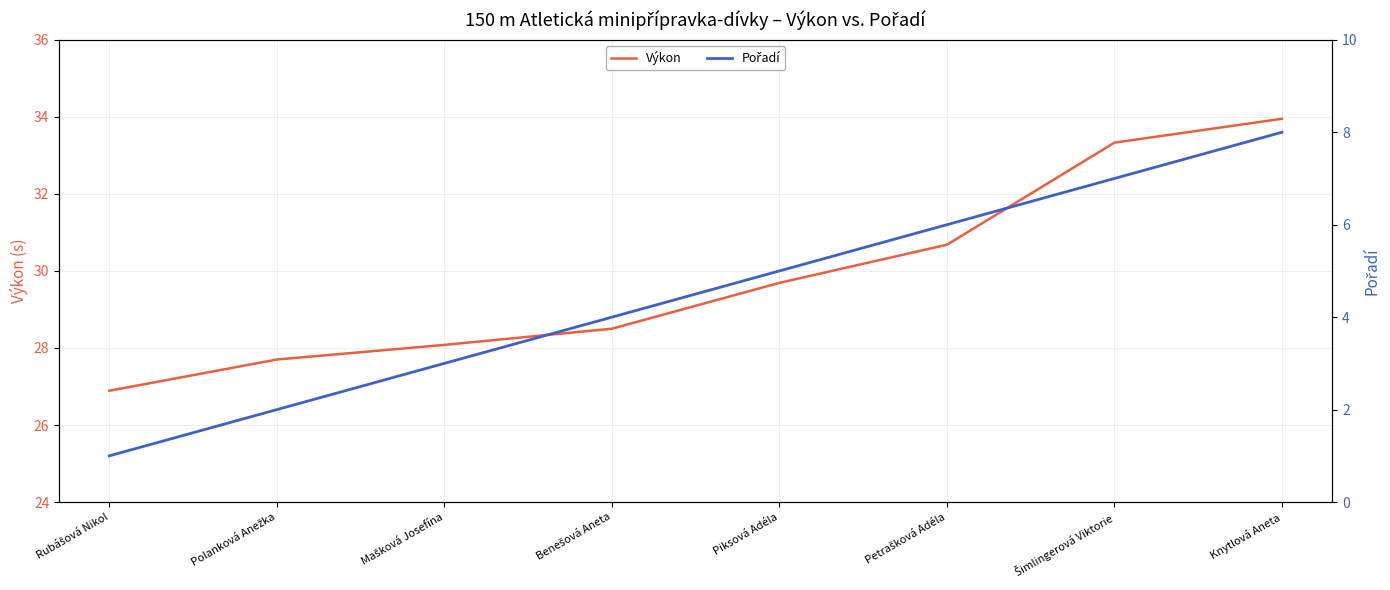

Reading left to right, extract all data points from this chart.

Výkon: 26.9	27.7	28.1	28.5	29.7	30.7	33.3	34.0
Pořadí: 1.0	2.0	3.0	4.0	5.0	6.0	7.0	8.0